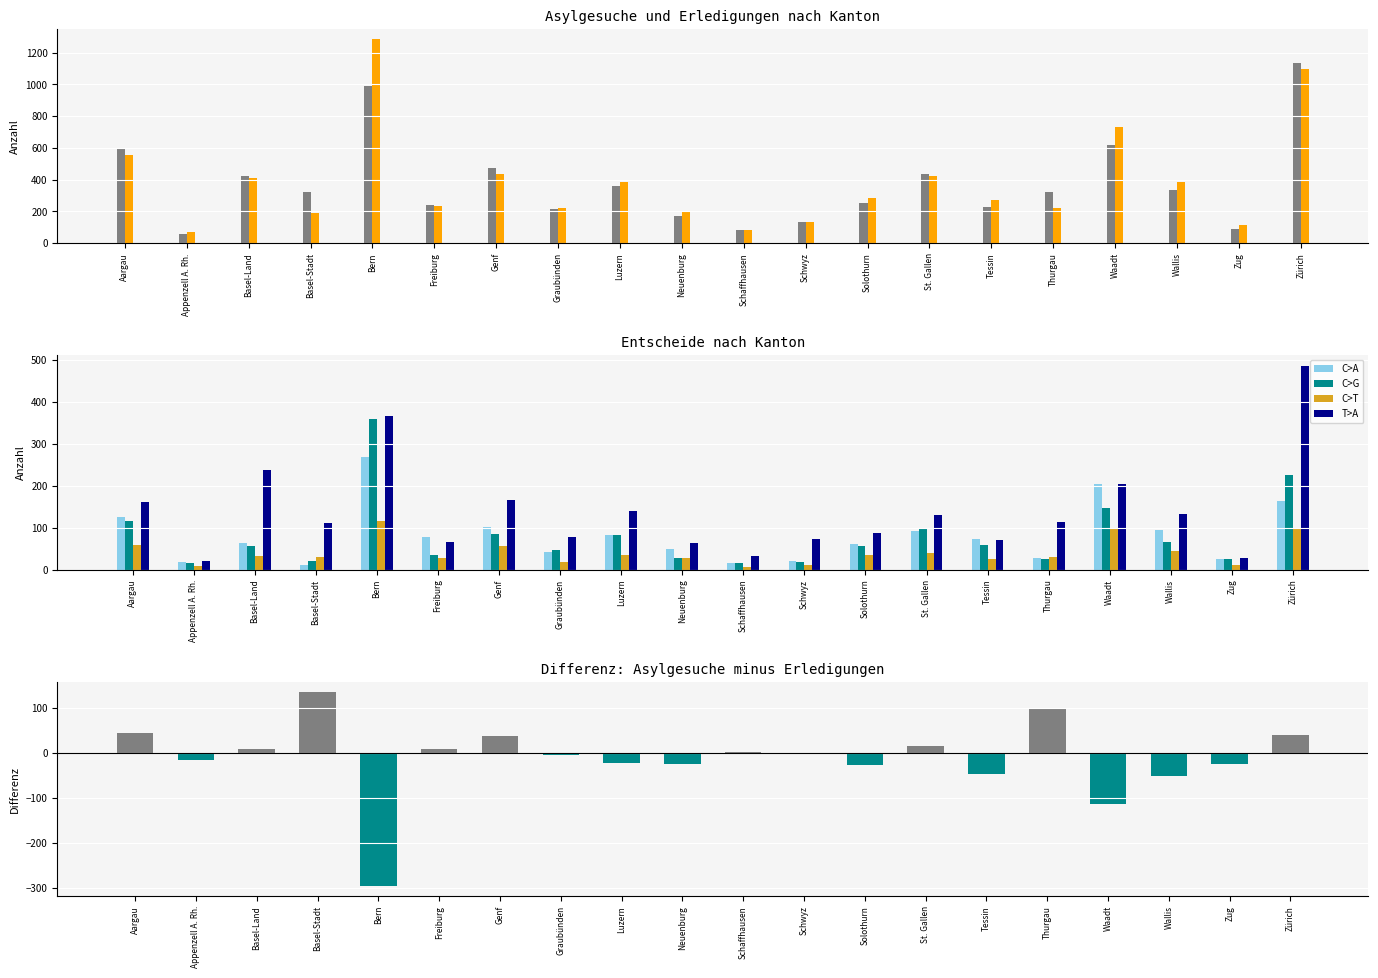

What position from the left is Aargau?

1